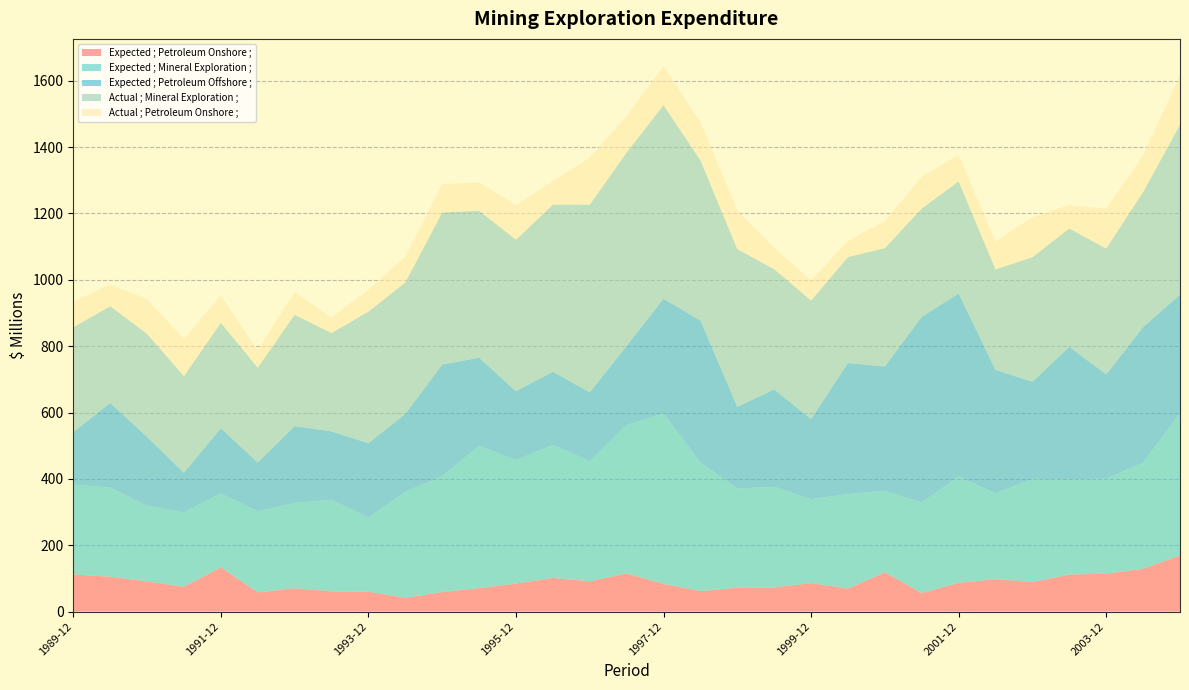

Reading left to right, extract all data points from this chart.

Expected ; Petroleum Onshore ;: 111.8	105.2	90.9	74.9	133.4	57.9	70.3	60.8	59.9	41.3	58.8	70.7	84.4	101.2	91.2	115.0	83.3	61.7	71.6	72.6	86.0	69.3	118.7	55.7	86.8	97.6	88.7	111.7	114.1	128.9	169.0
Expected ; Mineral Exploration ;: 270.7	268.3	228.4	224.2	222.3	244.3	257.0	275.8	223.6	319.4	349.2	428.7	372.3	401.3	361.8	447.1	513.7	387.6	299.2	303.4	252.8	284.8	245.6	272.7	320.1	258.7	311.4	285.9	286.9	319.3	427.8
Expected ; Petroleum Offshore ;: 158.4	255.4	207.4	119.4	197.0	147.0	231.8	206.6	224.1	235.1	336.3	265.9	207.6	220.4	207.9	238.7	345.8	427.9	246.5	293.6	241.8	395.2	374.4	560.2	551.9	372.3	292.5	400.5	314.0	408.9	358.9
Actual ; Mineral Exploration ;: 316.0	291.6	310.5	291.1	317.7	286.3	335.5	296.3	396.4	396.2	458.4	443.0	456.5	503.8	565.7	582.8	583.8	483.1	475.2	362.3	356.9	319.4	357.0	326.3	338.1	302.7	375.7	356.8	379.2	407.5	511.8
Actual ; Petroleum Onshore ;: 77.6	65.3	104.8	112.3	82.4	52.9	68.6	46.6	66.1	78.4	85.6	85.2	104.4	70.4	141.4	110.4	117.3	115.0	117.5	64.8	60.9	49.2	80.7	96.2	80.3	84.2	120.7	70.6	119.9	110.6	148.8